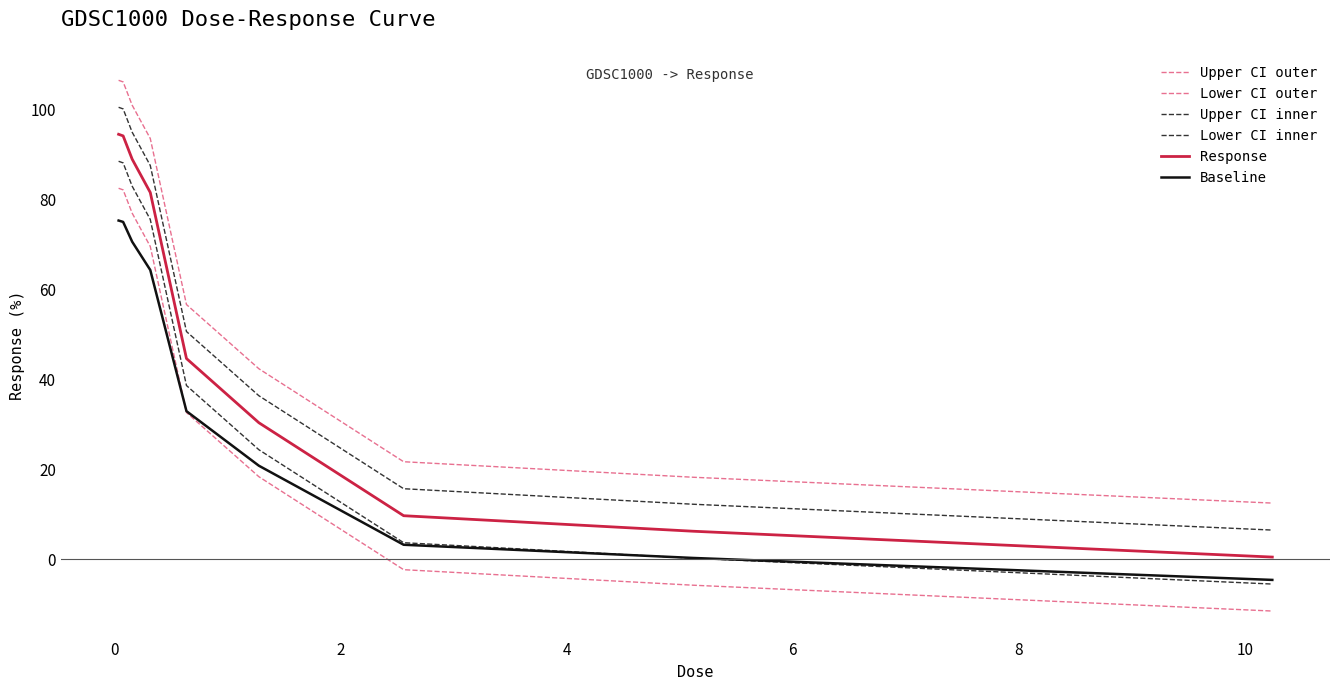

How many lines are shown in the chart?

6